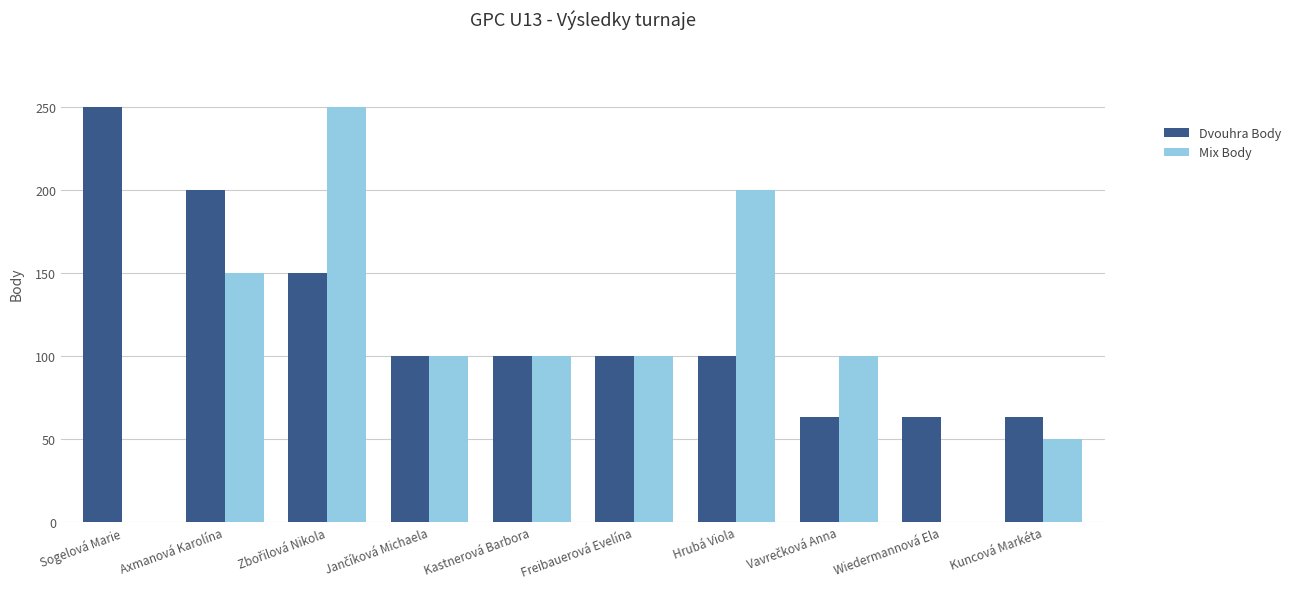

Reading right to left, what are all the values shown in this chart?

Dvouhra Body: 63	63	63	100	100	100	100	150	200	250
Mix Body: 50	0	100	200	100	100	100	250	150	0